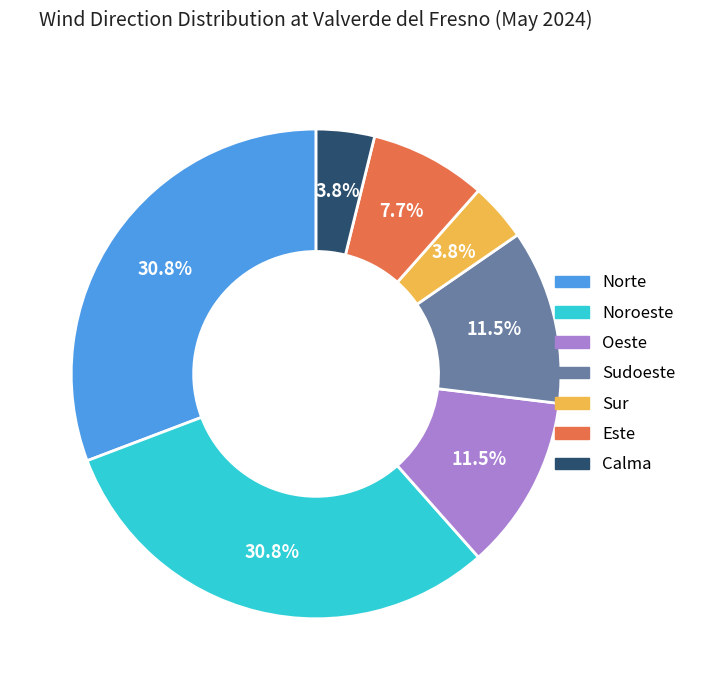

The Este slice represents 15% of the pie. True or false?

False